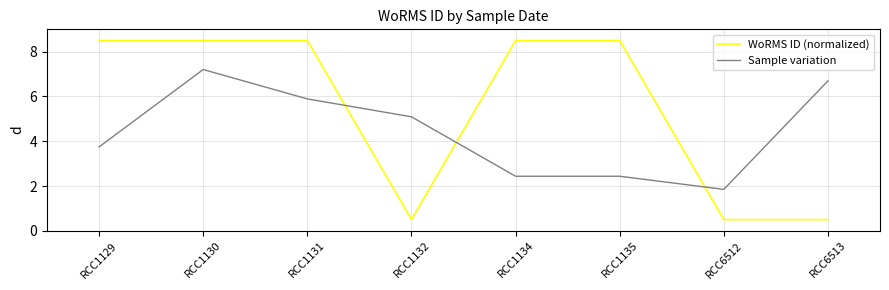

What are all the series names shown in the legend?

WoRMS ID (normalized), Sample variation